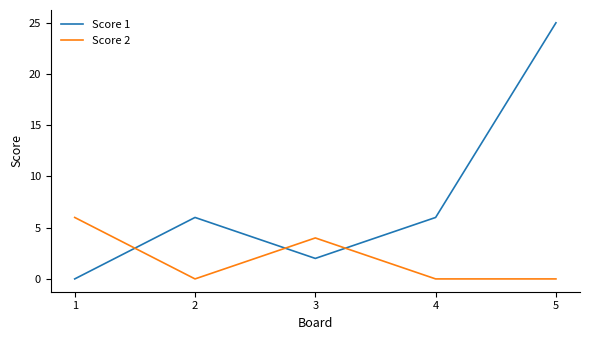

What is the difference between the second highest and minimum values in the Score 1 series?

6